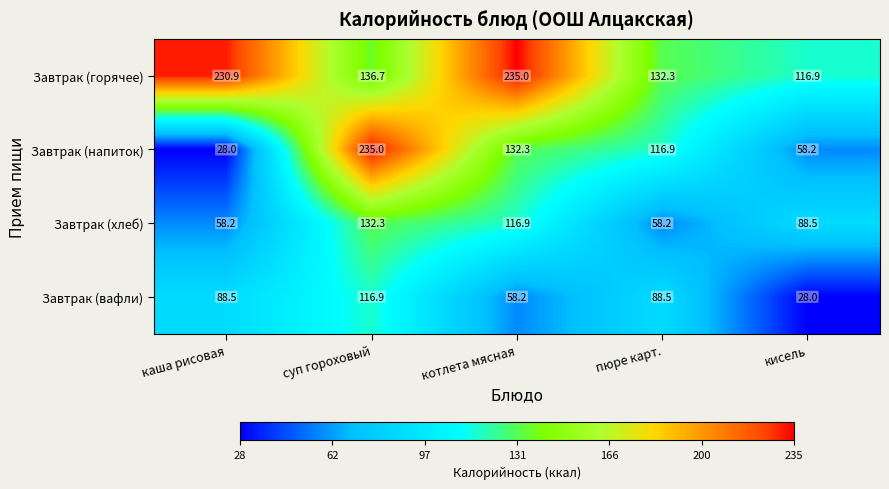

At кисель, list the series in order from largest to smallest.

Завтрак (горячее), Завтрак (хлеб), Завтрак (напиток), Завтрак (вафли)